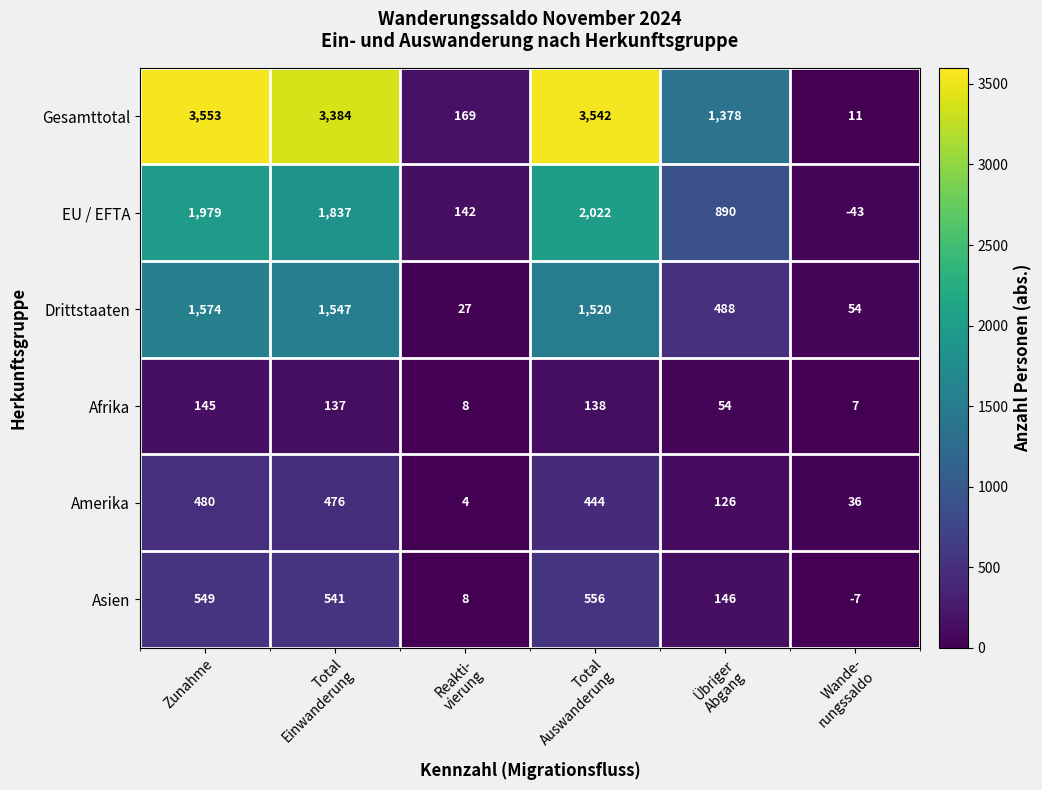

At which label does EU / EFTA first exceed 1837?

Zunahme